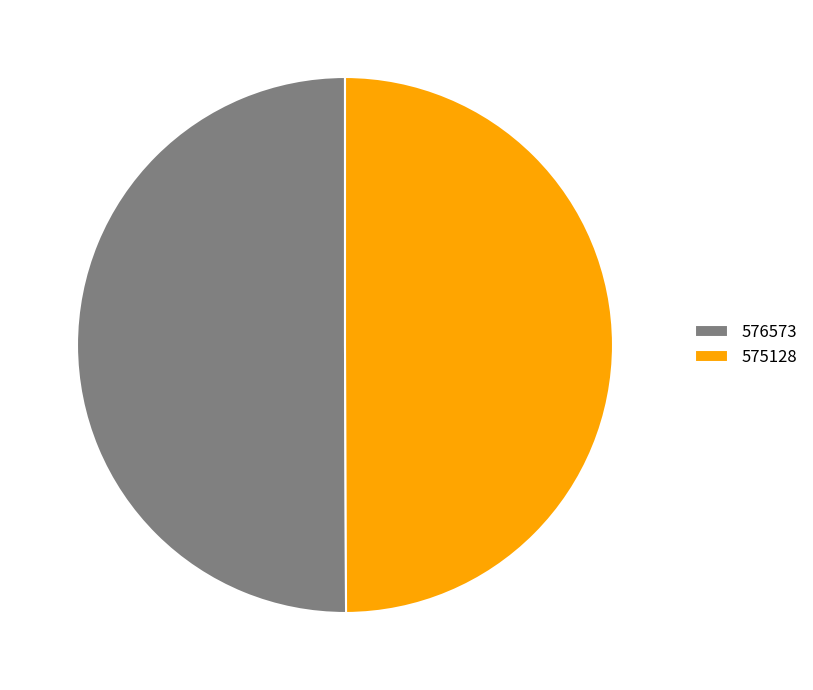

Approximately how many times larger is the value at 576573 compared to 575128?

1.0